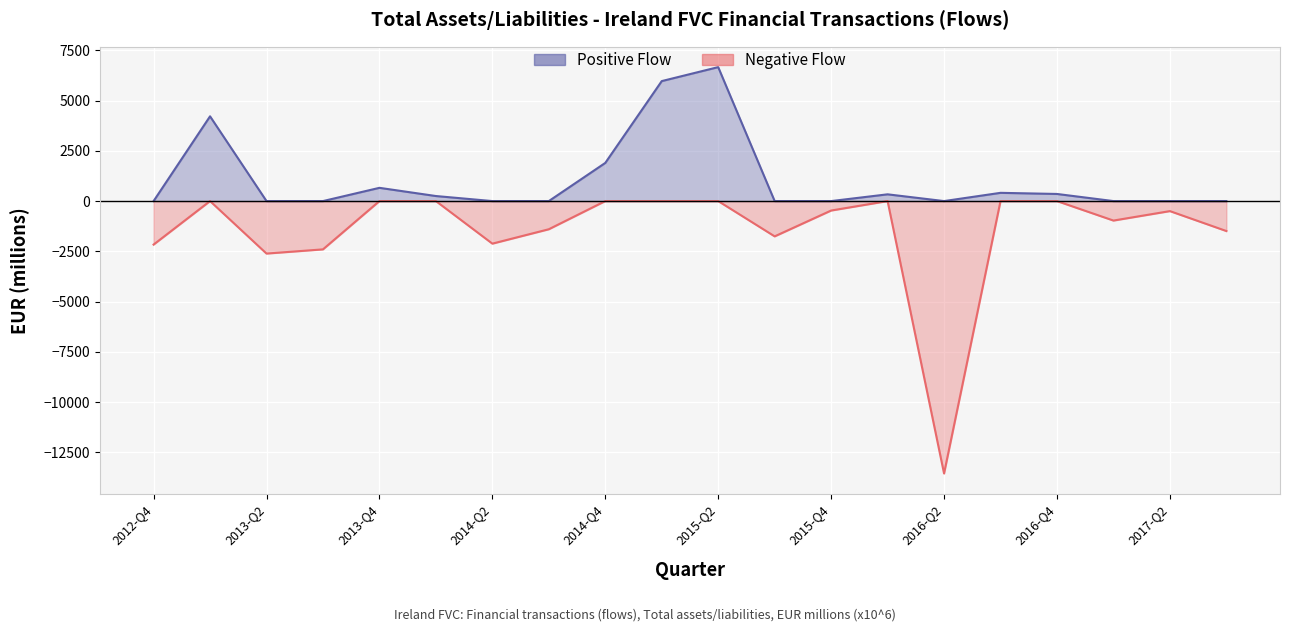

How many lines are shown in the chart?

2